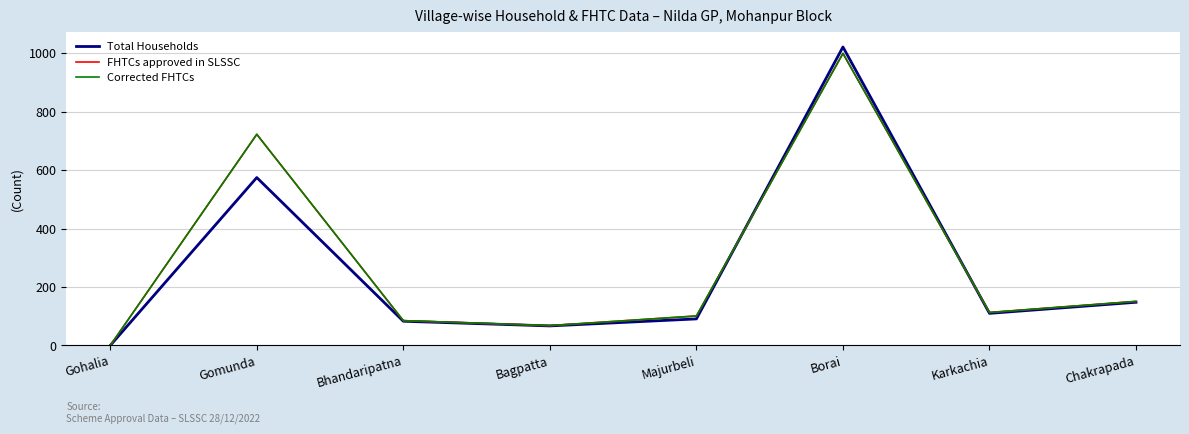

Between which two adjacent categories do Corrected FHTCs and Total Households first intersect?

Majurbeli and Borai